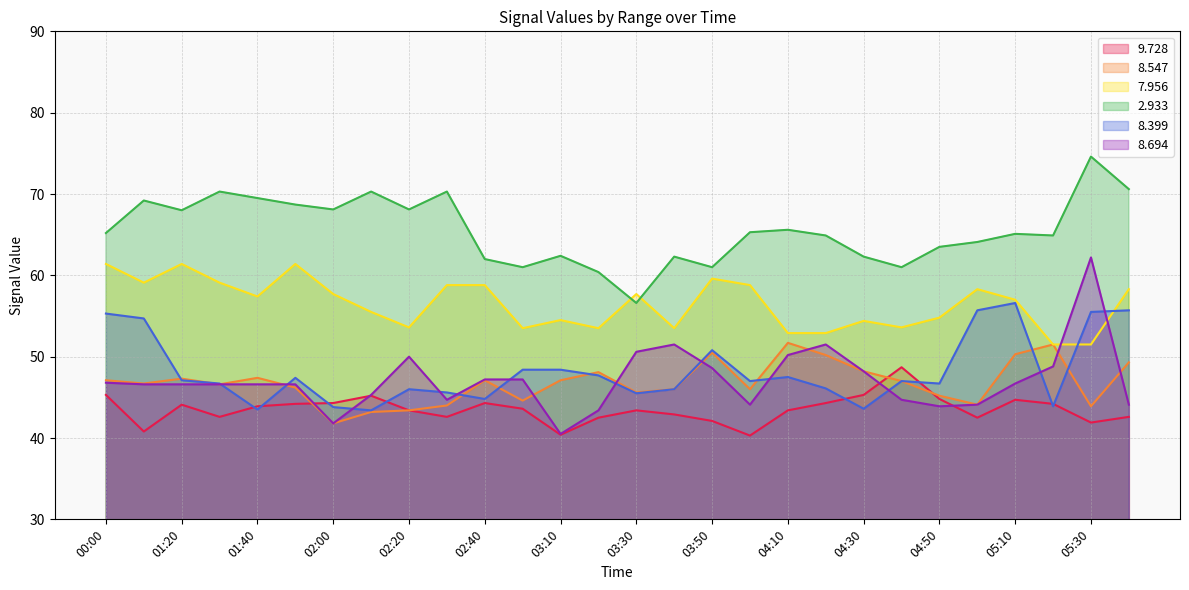

What are all the series names shown in the legend?

9.728, 8.547, 7.956, 2.933, 8.399, 8.694